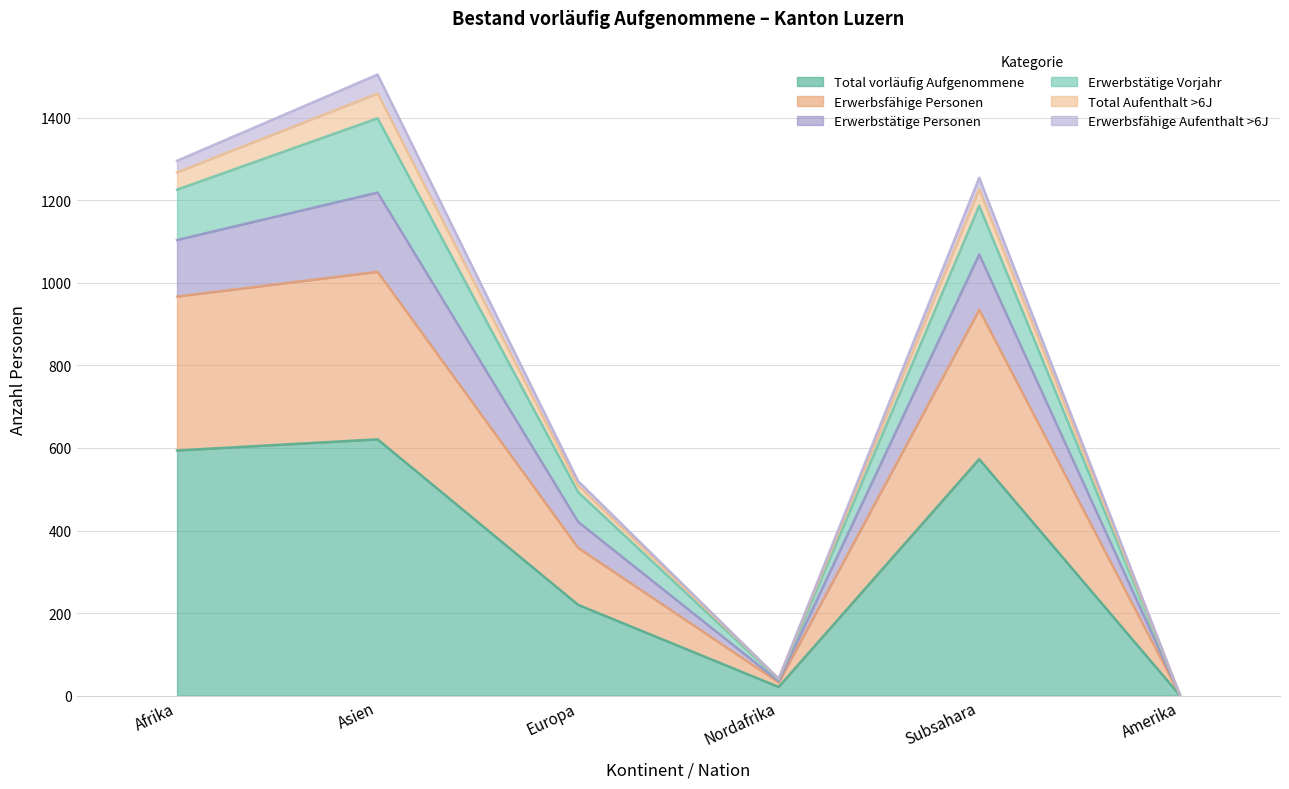

True or false: Total and Erwerbstaetige intersect in this chart.

False